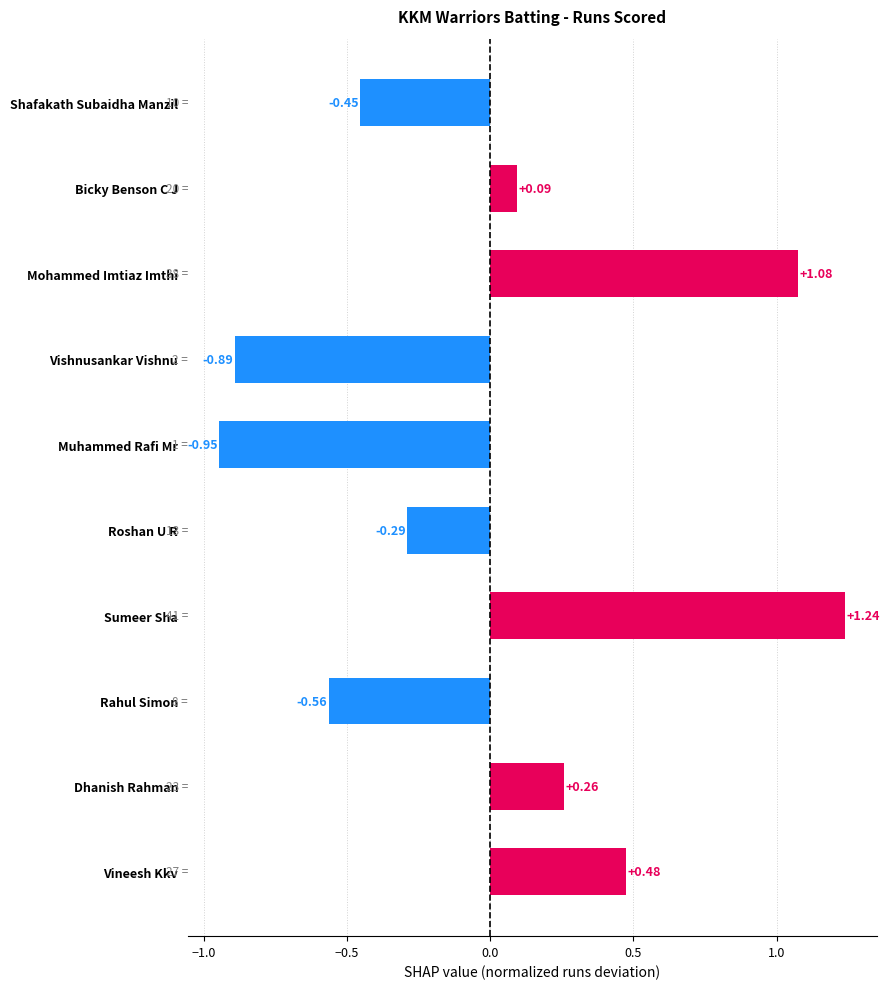

What is the difference between the maximum and minimum values?

2.2